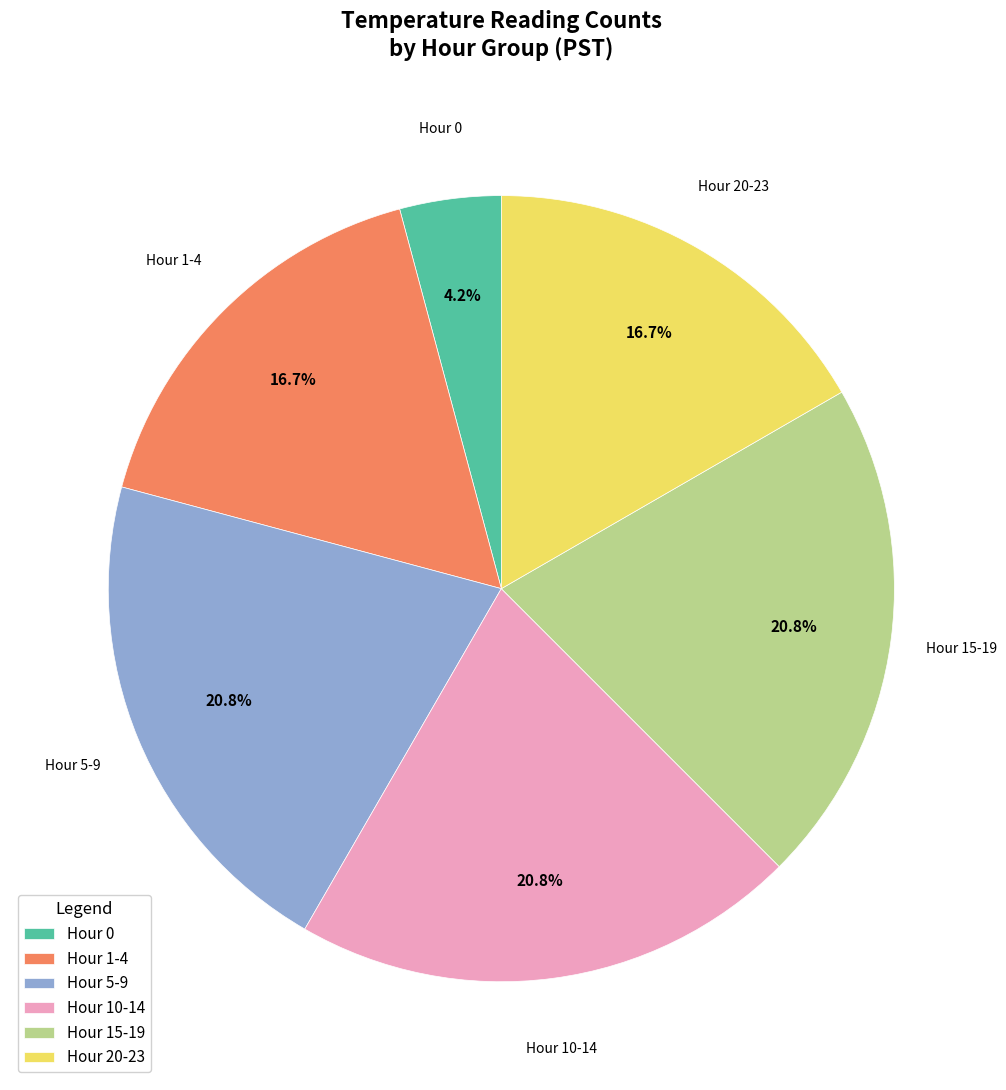

Does Hour 15-19 represent more than half of the total?

No